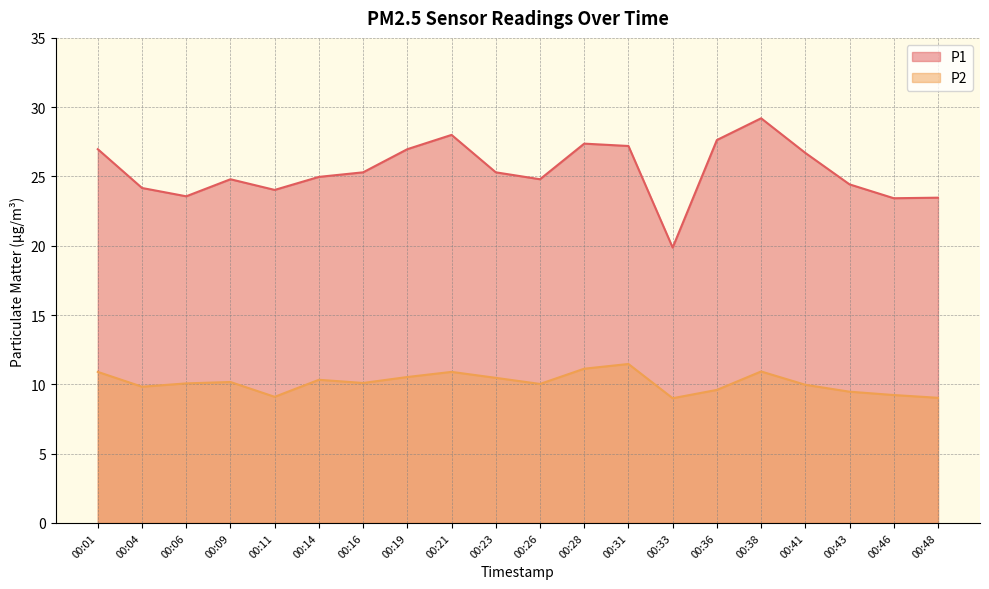

At which label does P1 reach its peak?

00:38